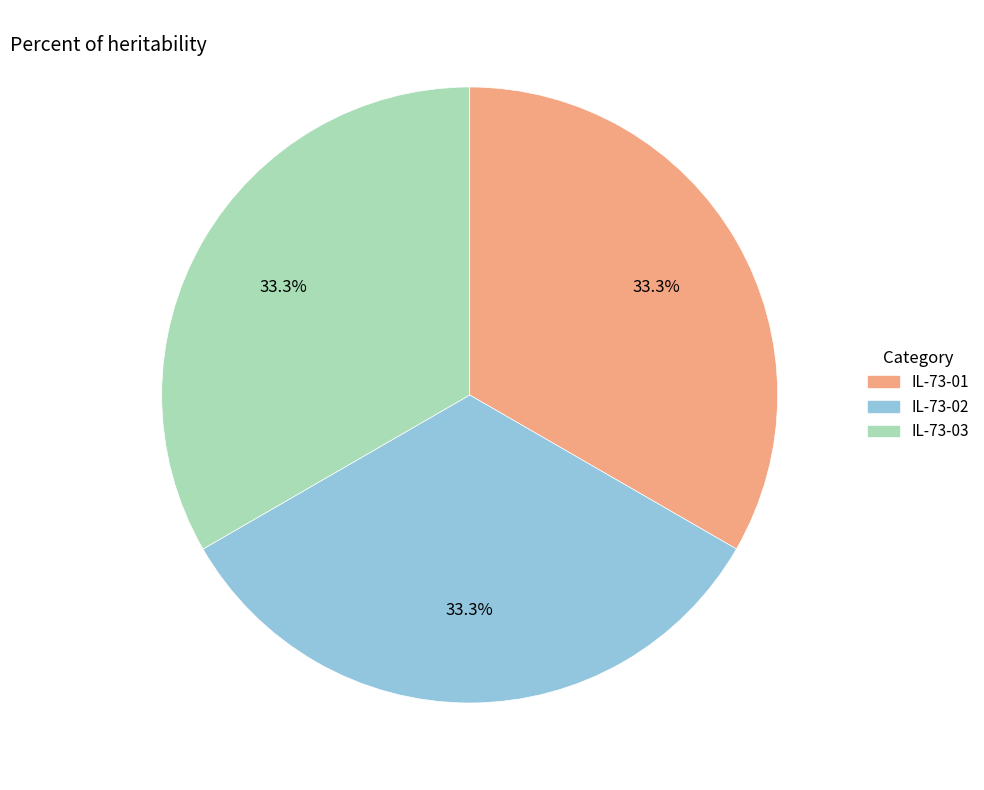

What percentage do IL-73-03 and IL-73-01 together represent?

66.7%